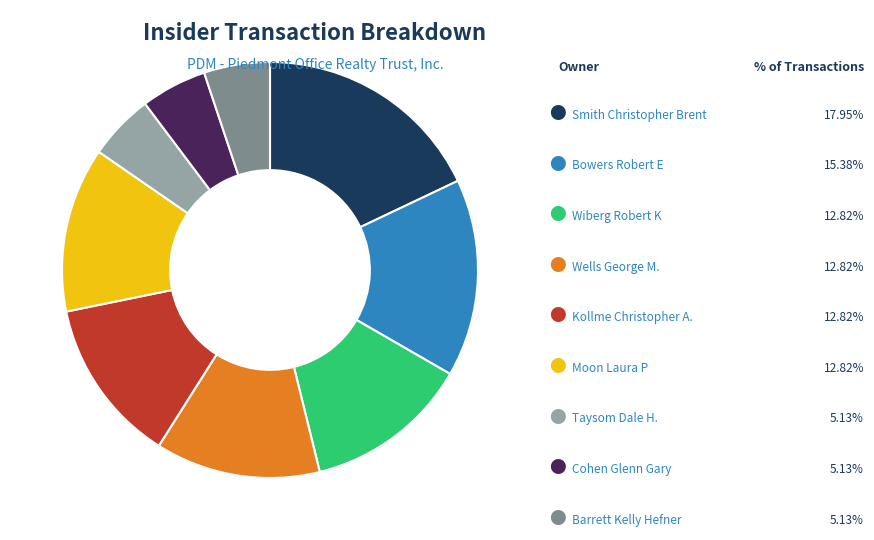

Does any single category account for the majority?

No